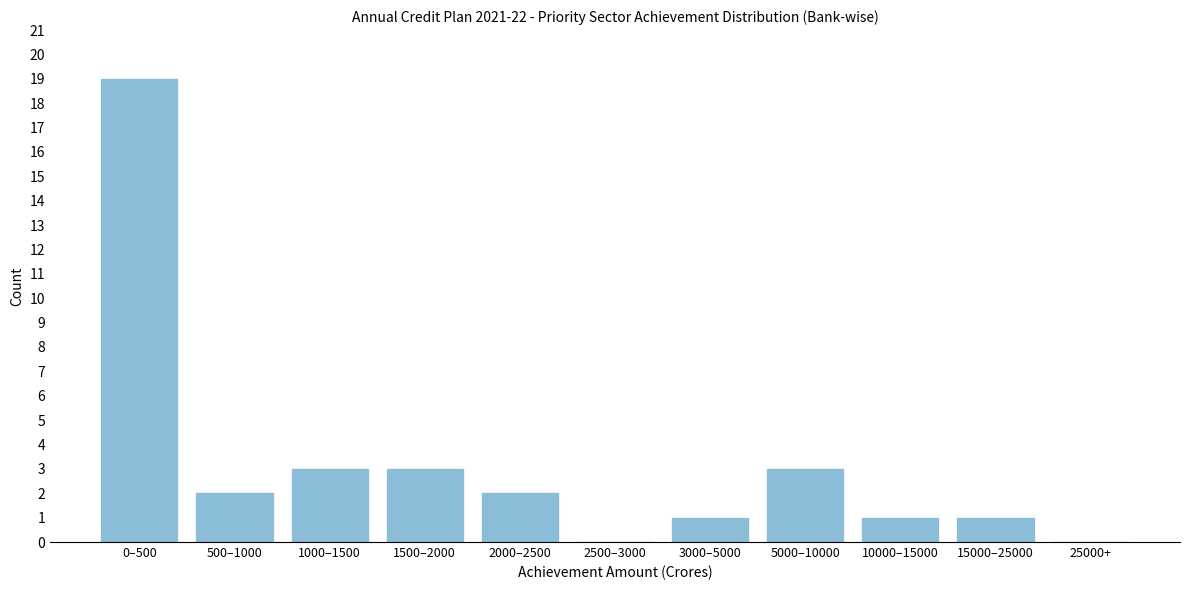

Reading left to right, transcribe all the data shown in this chart.

0–500=19	500–1000=2	1000–1500=3	1500–2000=3	2000–2500=2	2500–3000=0	3000–5000=1	5000–10000=3	10000–15000=1	15000–25000=1	25000+=0